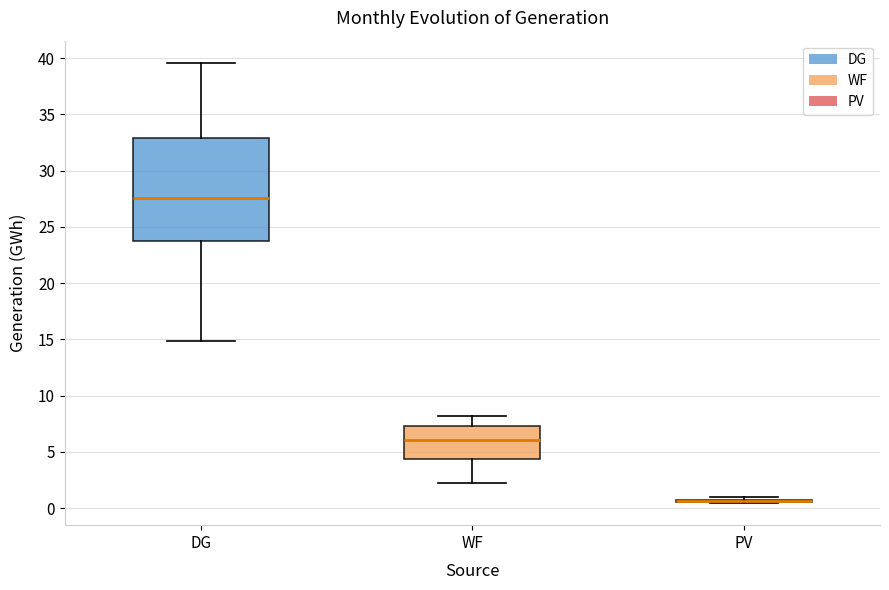

Where does the lower whisker of the box for WF end on the y-axis? The values are not printed on the chart, so give them approximately, as read against the axis.

2.0